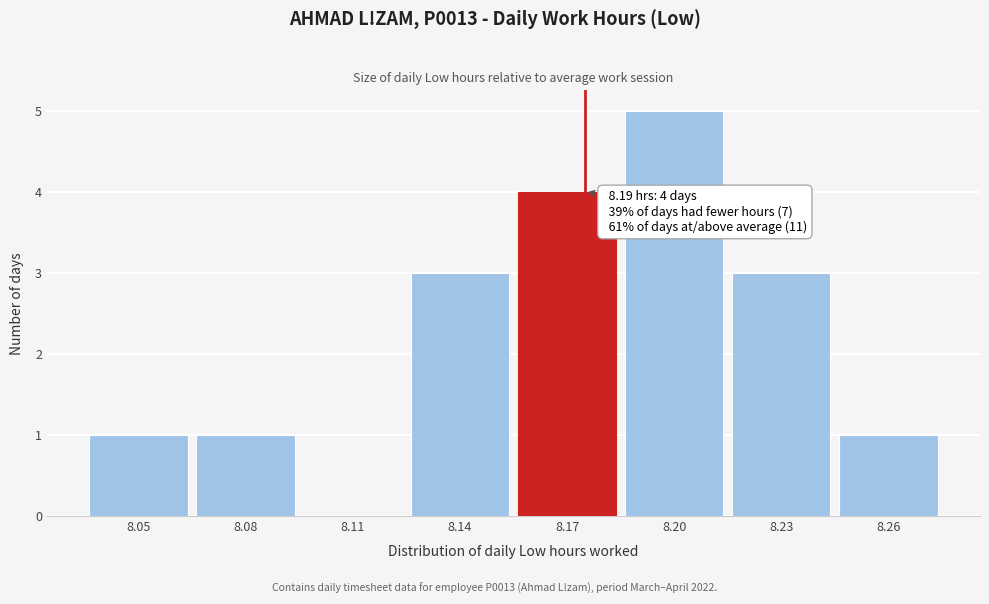

Reading right to left, extract all data points from this chart.

8.26=1	8.23=3	8.20=5	8.17=4	8.14=3	8.11=0	8.08=1	8.05=1